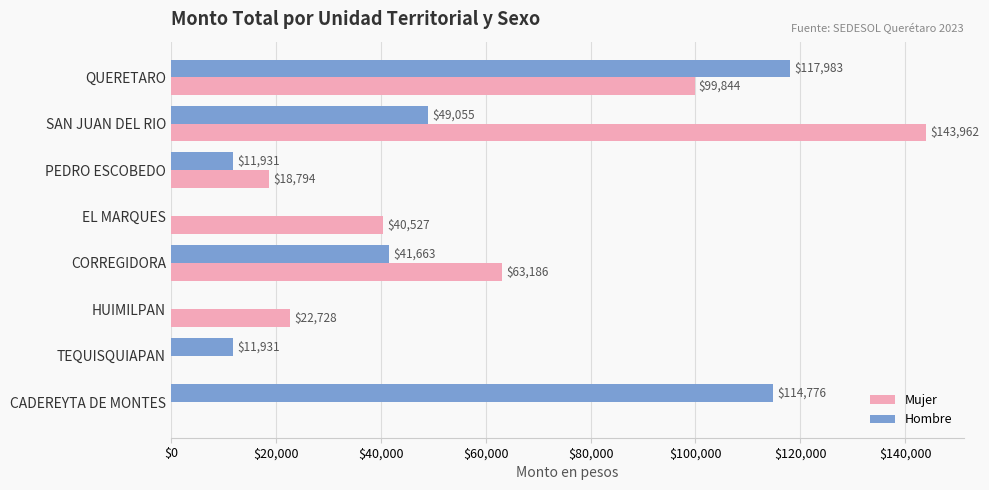

Between PEDRO ESCOBEDO and HUIMILPAN, which series saw the biggest shift?

Hombre